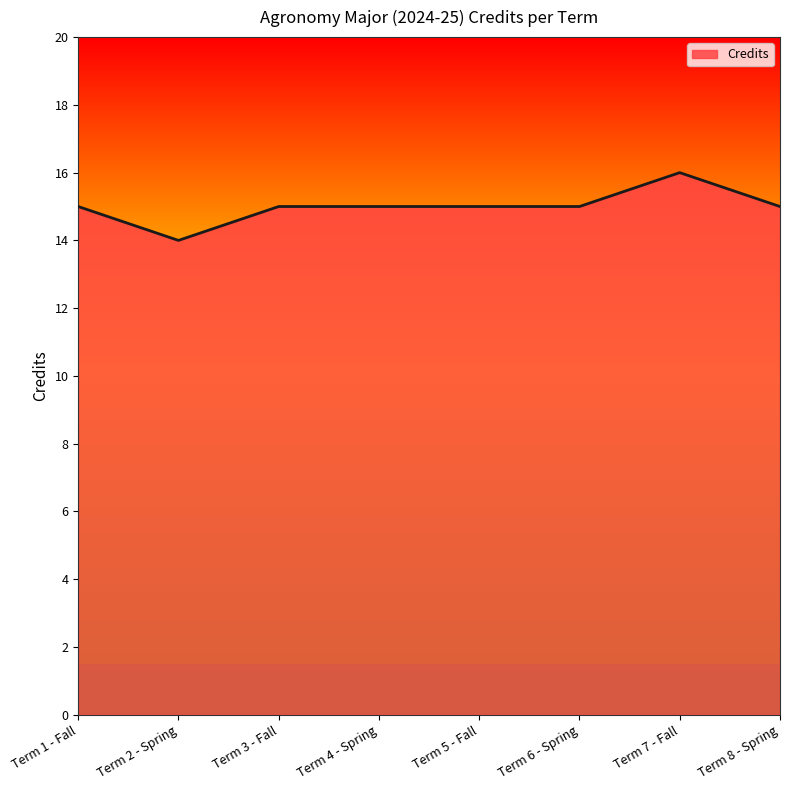

Where is the first local minimum?

Term 2 - Spring